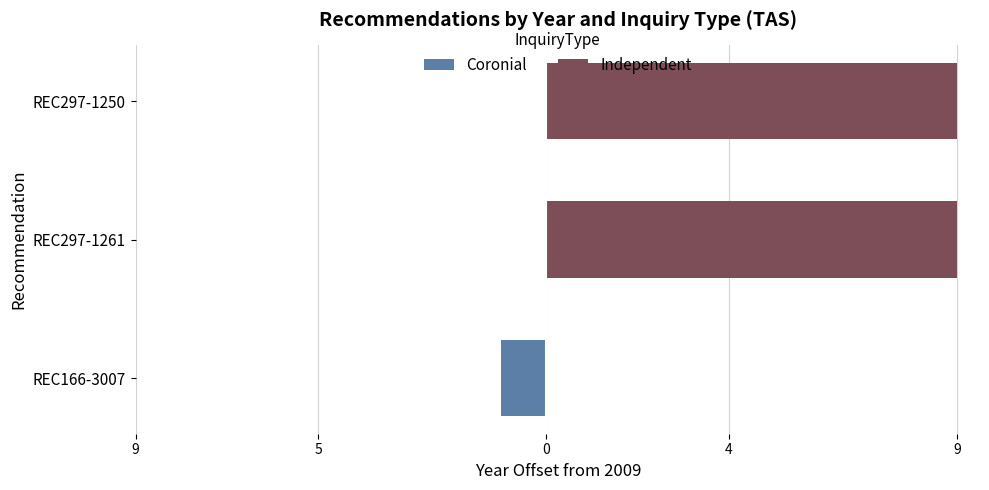

Reading left to right, what are all the values shown in this chart?

Coronial: -1	0	0
Independent: 0	9	9